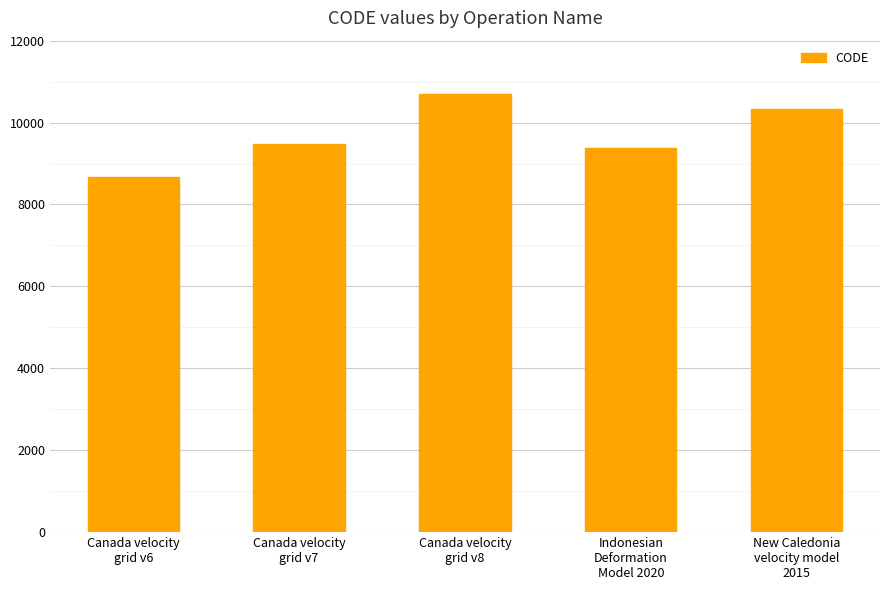

Which label corresponds to the largest value in the chart?

Canada velocity
grid v8